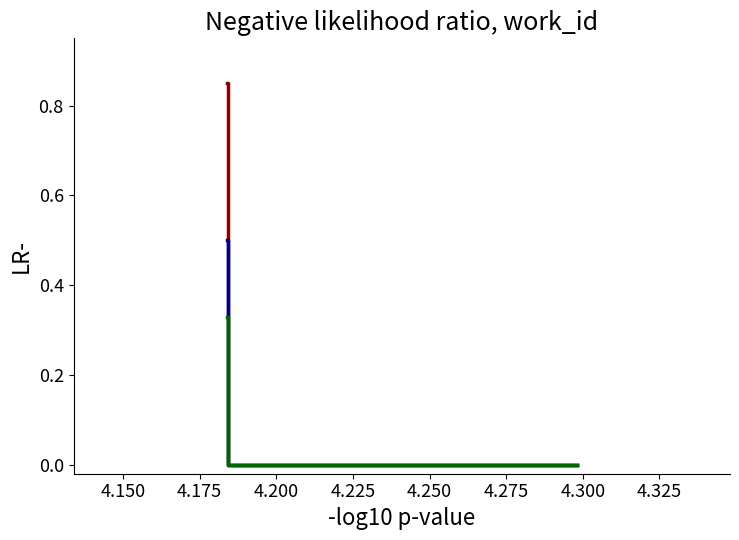

Does the chart have visible grid lines?

No